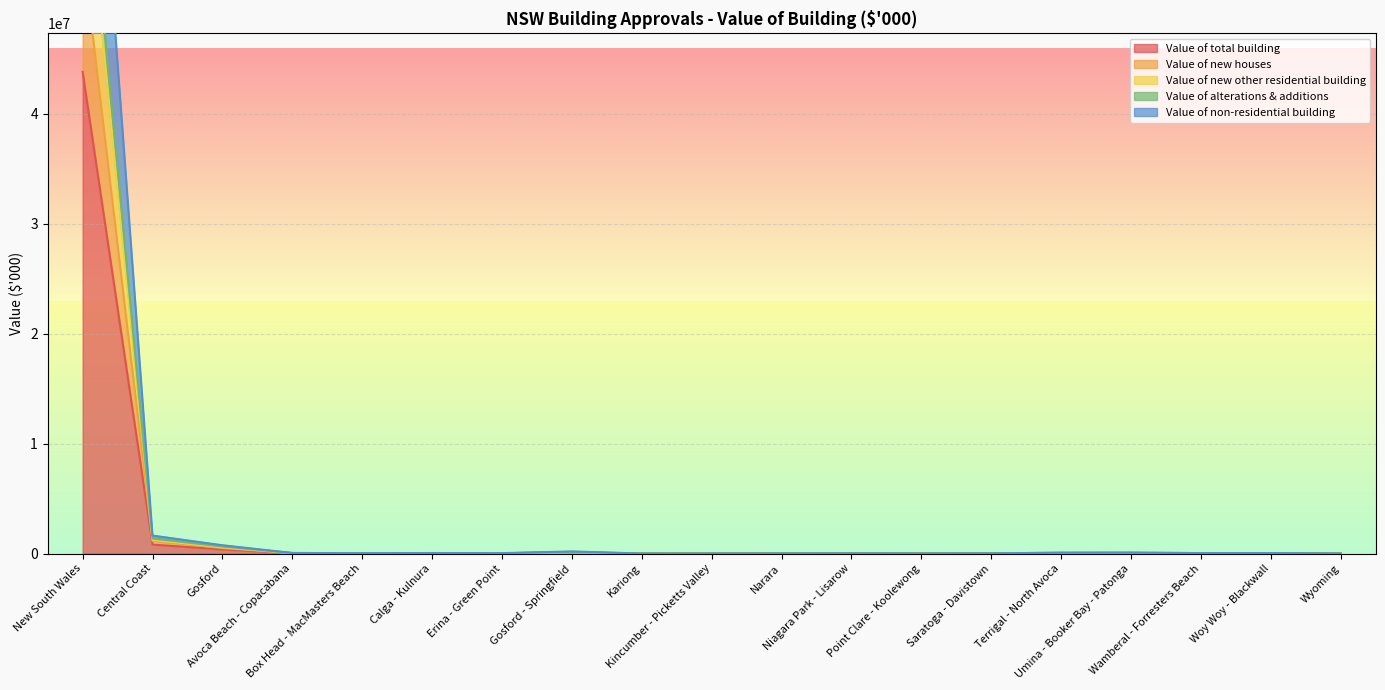

Rank the categories by Value of non-residential building value from highest to lowest.

New South Wales, Central Coast, Gosford, Gosford - Springfield, Umina - Booker Bay - Patonga, Terrigal - North Avoca, Avoca Beach - Copacabana, Wamberal - Forresters Beach, Woy Woy - Blackwall, Calga - Kulnura, Erina - Green Point, Box Head - MacMasters Beach, Niagara Park - Lisarow, Saratoga - Davistown, Narara, Point Clare - Koolewong, Kincumber - Picketts Valley, Wyoming, Kariong